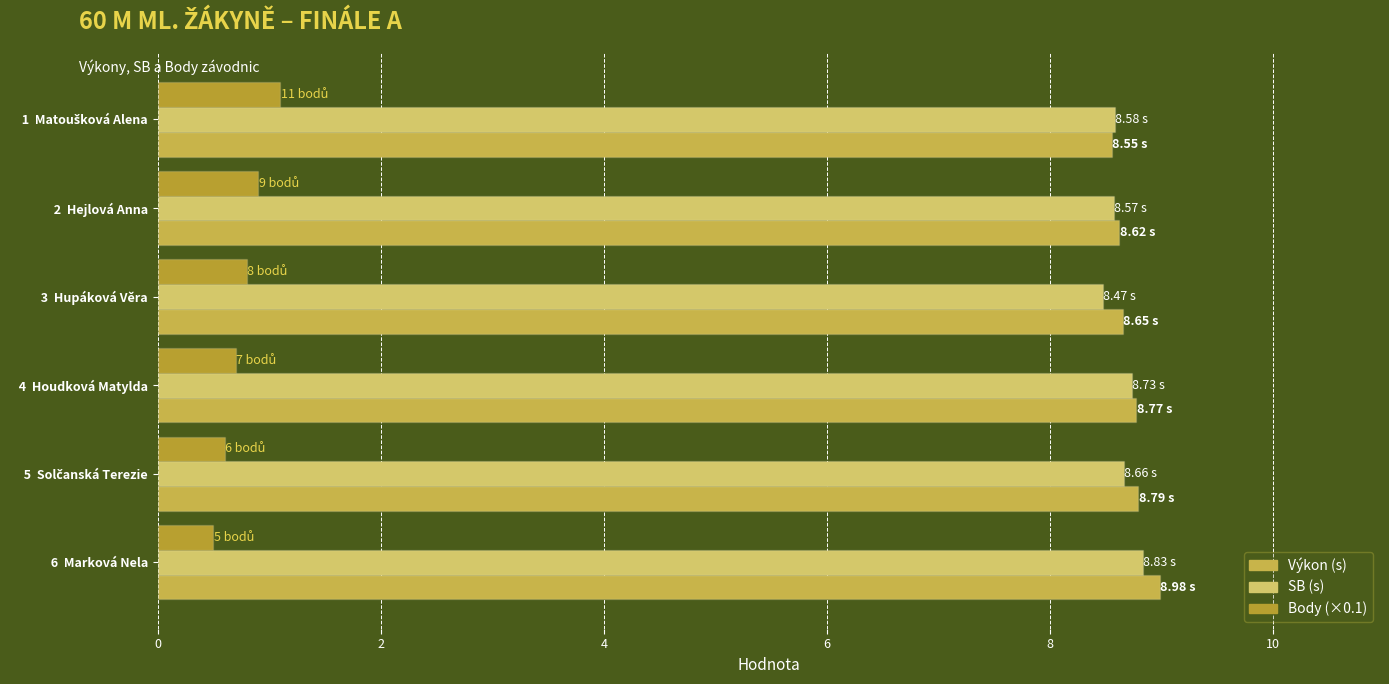

How many categories are shown in the chart?

6